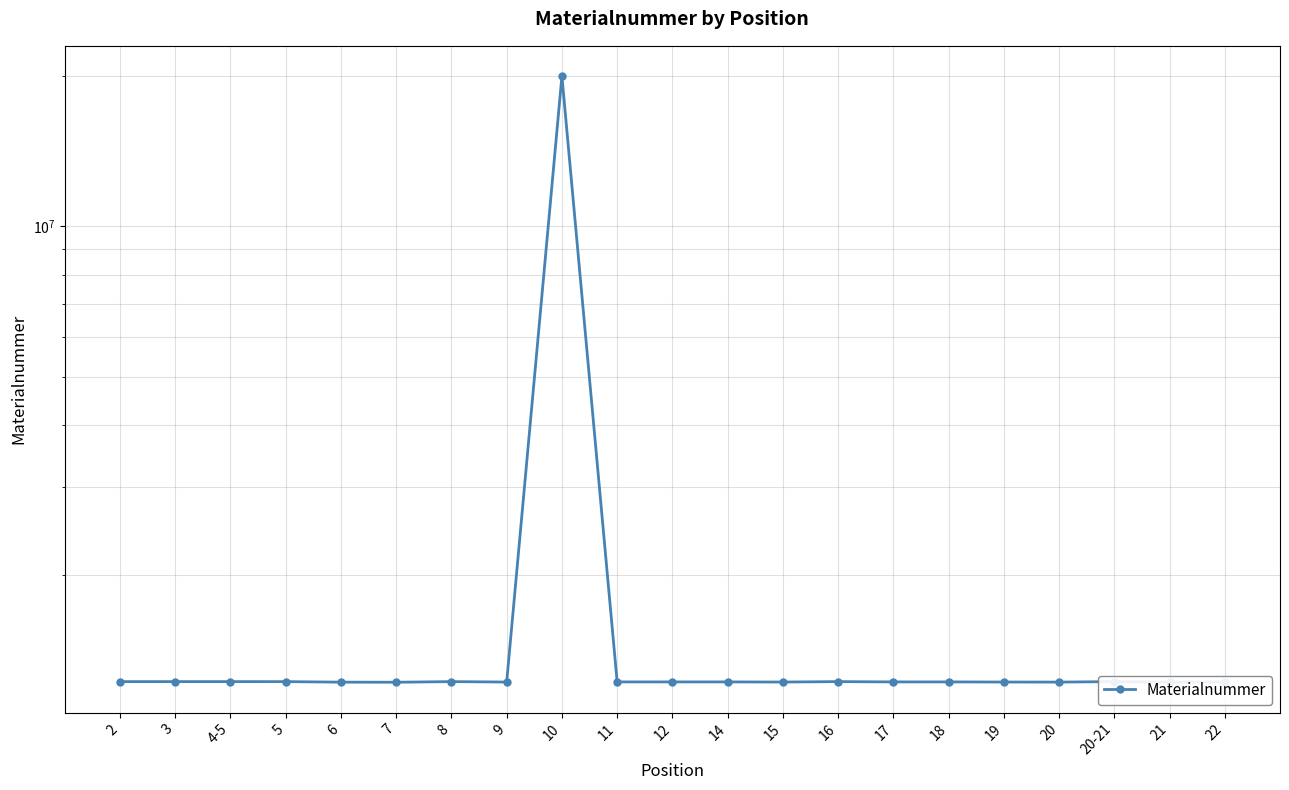

Reading left to right, transcribe all the data shown in this chart.

1225150	1225151	1225152	1225053	1222126	1221624	1225153	1222709	20002952	1223511	1223510	1223513	1222709	1225149	1223517	1223518	1222782	1222453	1225124	1222130	1223535